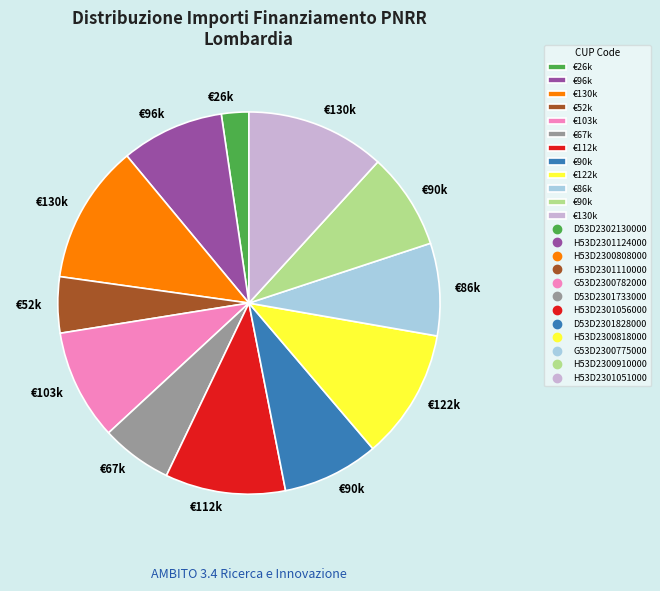

Does any single category account for the majority?

No